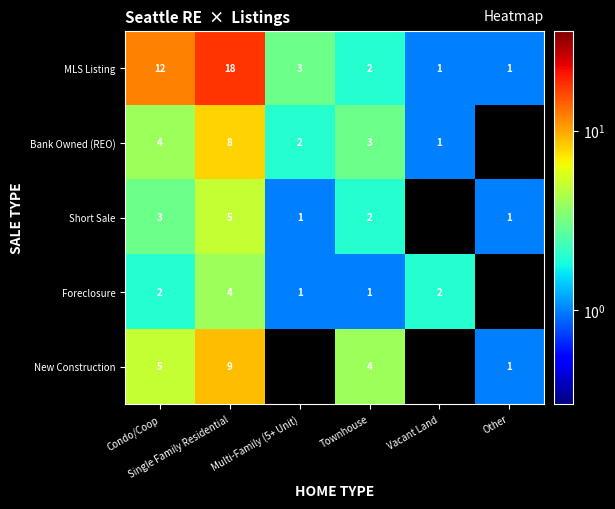

At how many categories does at least one series exceed 5?

2